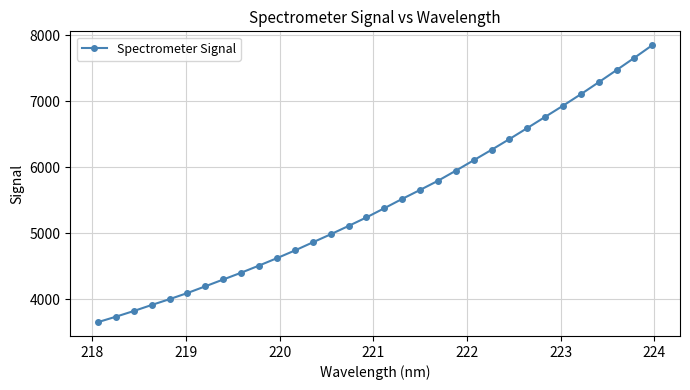

What is the value of the 27th point from the left?

6929.1